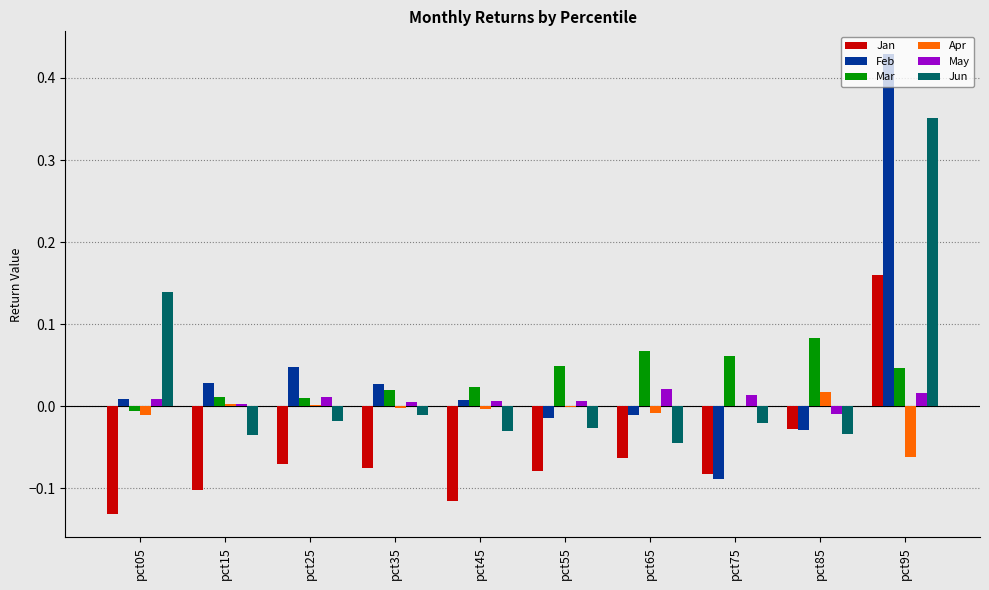

Count the number of data series in this chart.

6